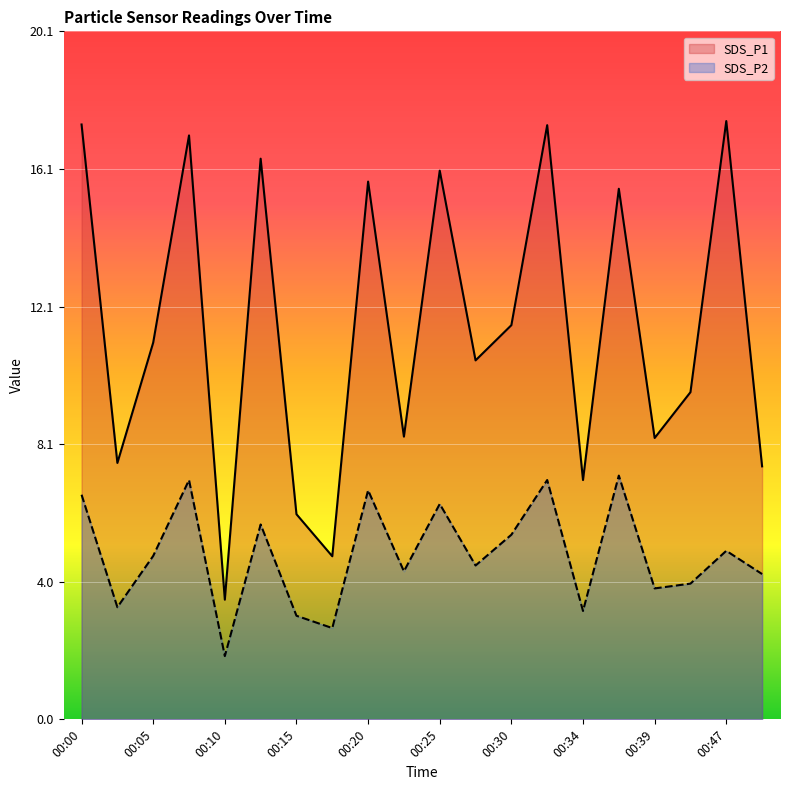

How many distinct data groups are displayed?

2